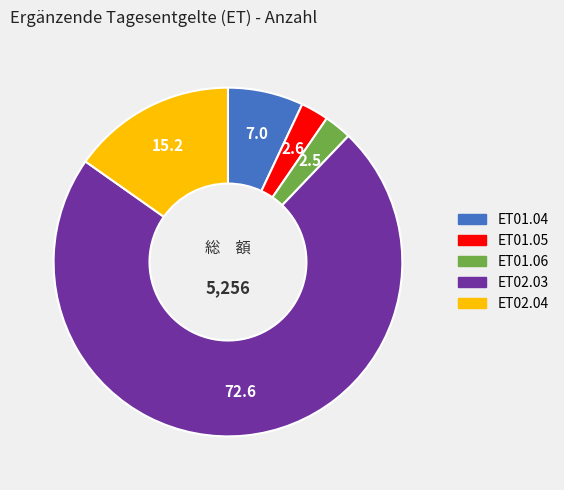

What is the largest slice in the pie chart?

ET02.03